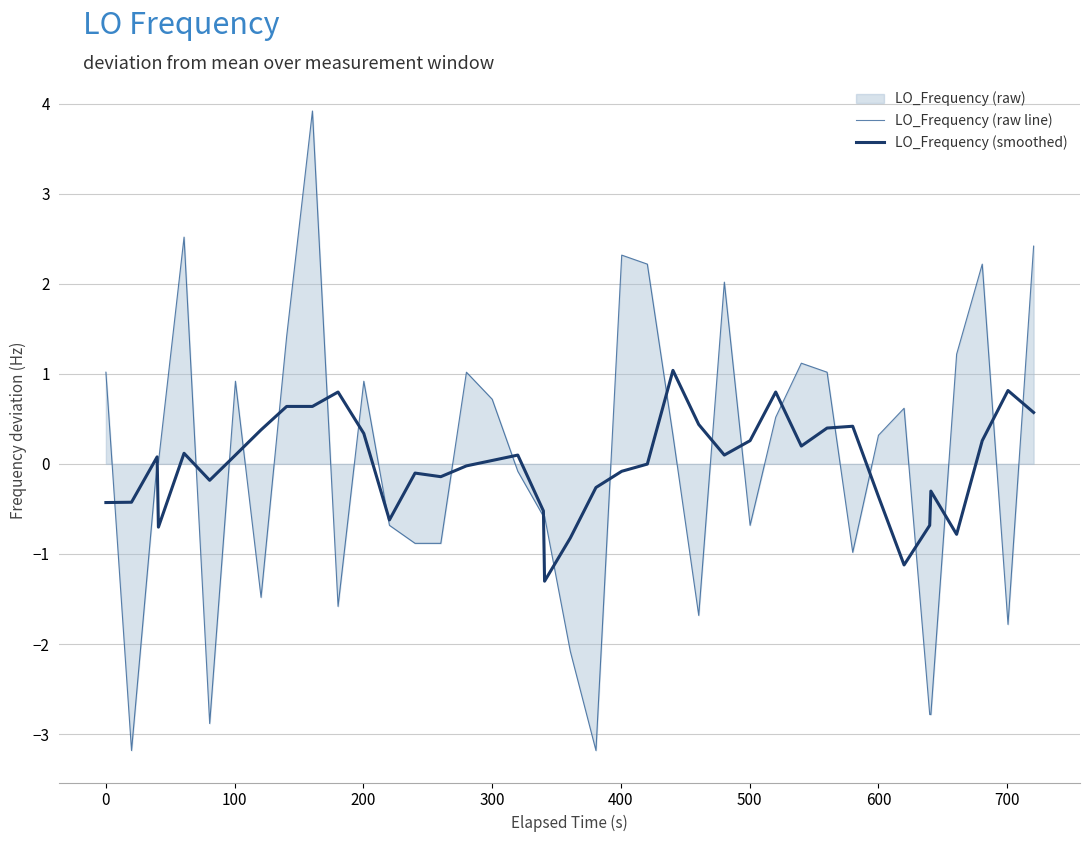

Which series has the largest total across all categories?

LO_Frequency (raw line)